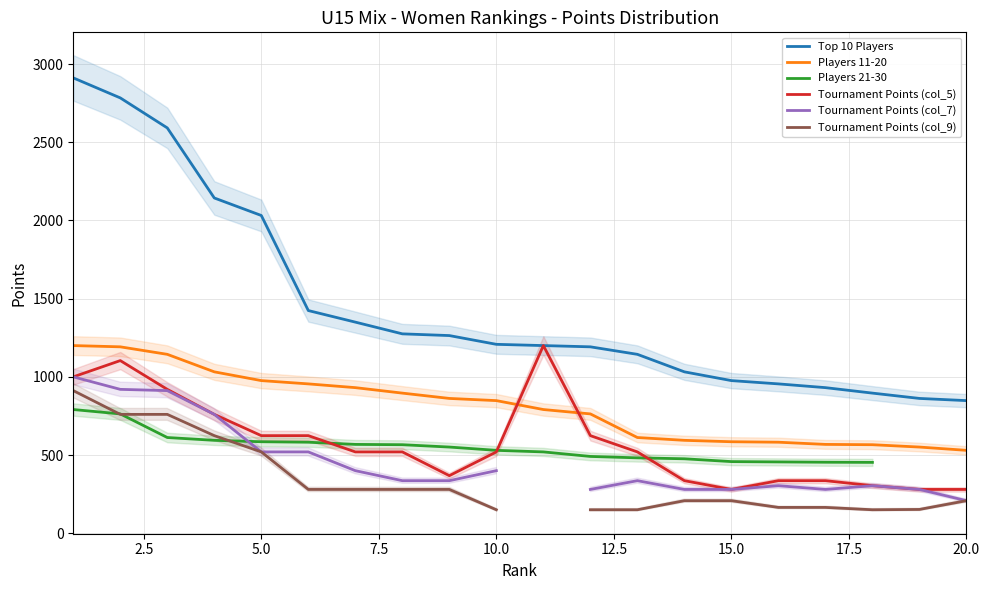

What is the minimum value for Tournament Points (col_5)?

280